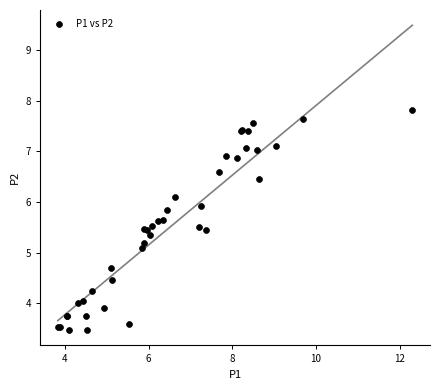

What Y value in the scatter plot is closest to 5?

5.1